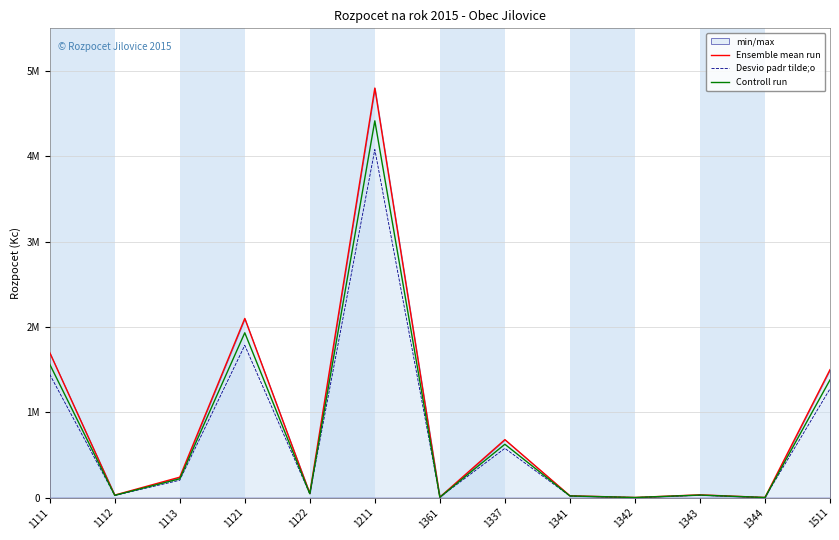

Is this an area chart (filled region under the line)?

No